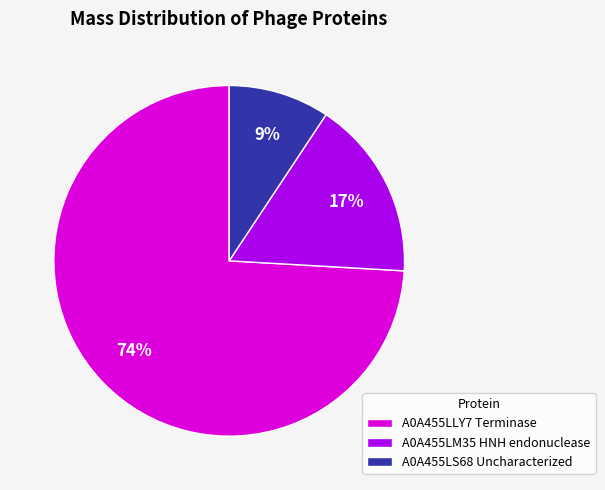

To the nearest percent, what is the difference between the largest and smallest slice percentages?

65%